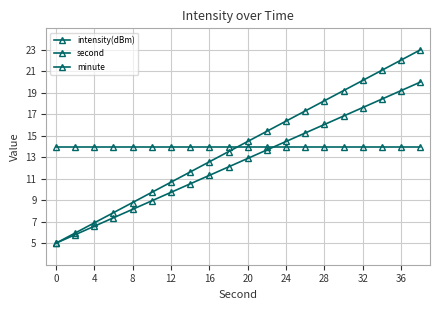

How many categories are shown in the chart?

20